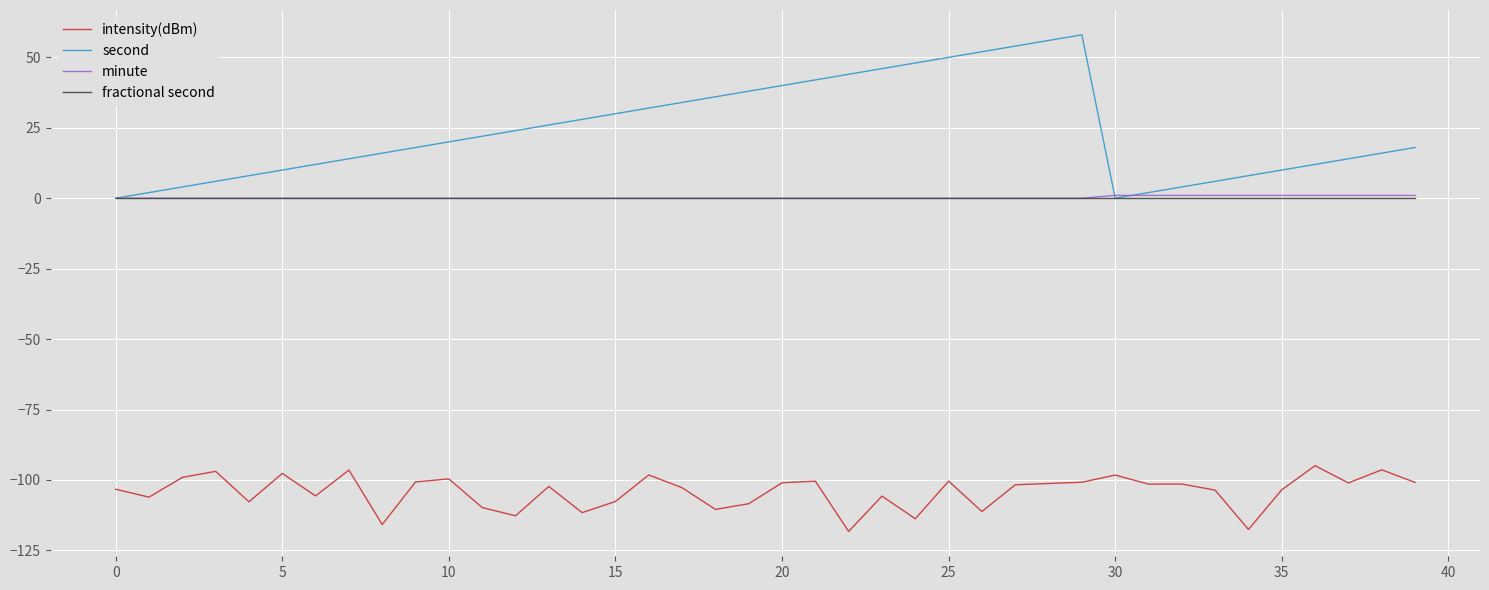

What is the greatest value displayed?

58.0